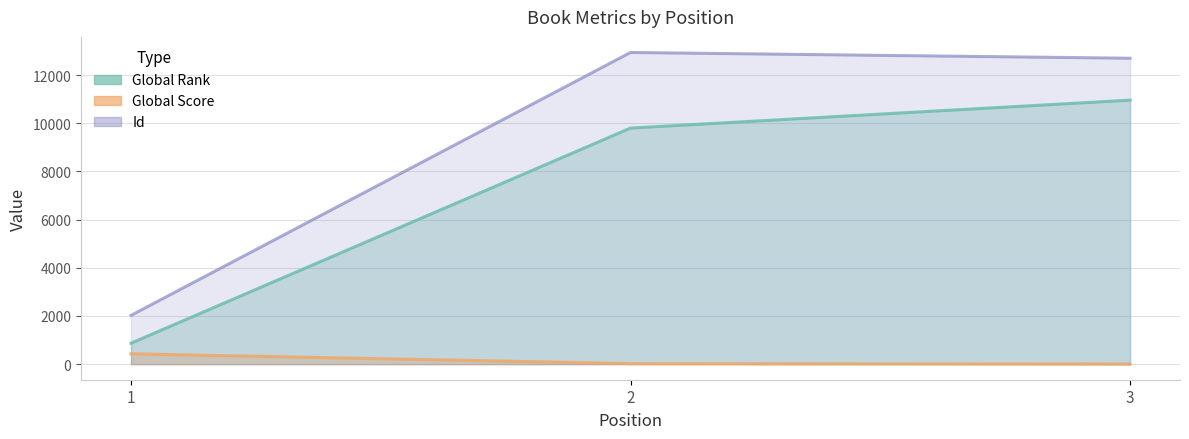

What is the value of the Global Score point at the 1st from the left?

429